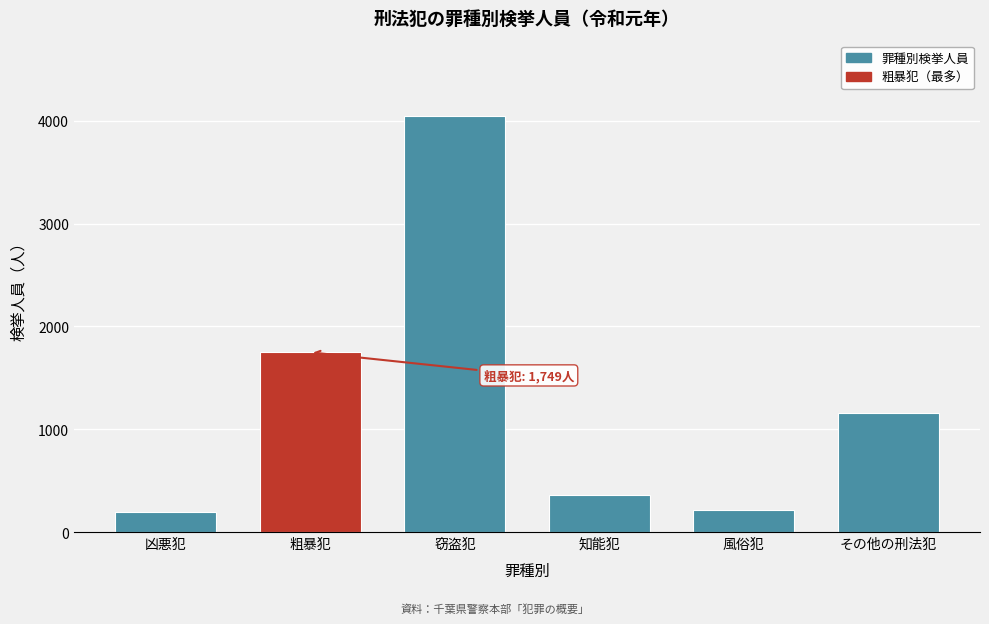

What is the value of the 3rd bar from the left?

4052